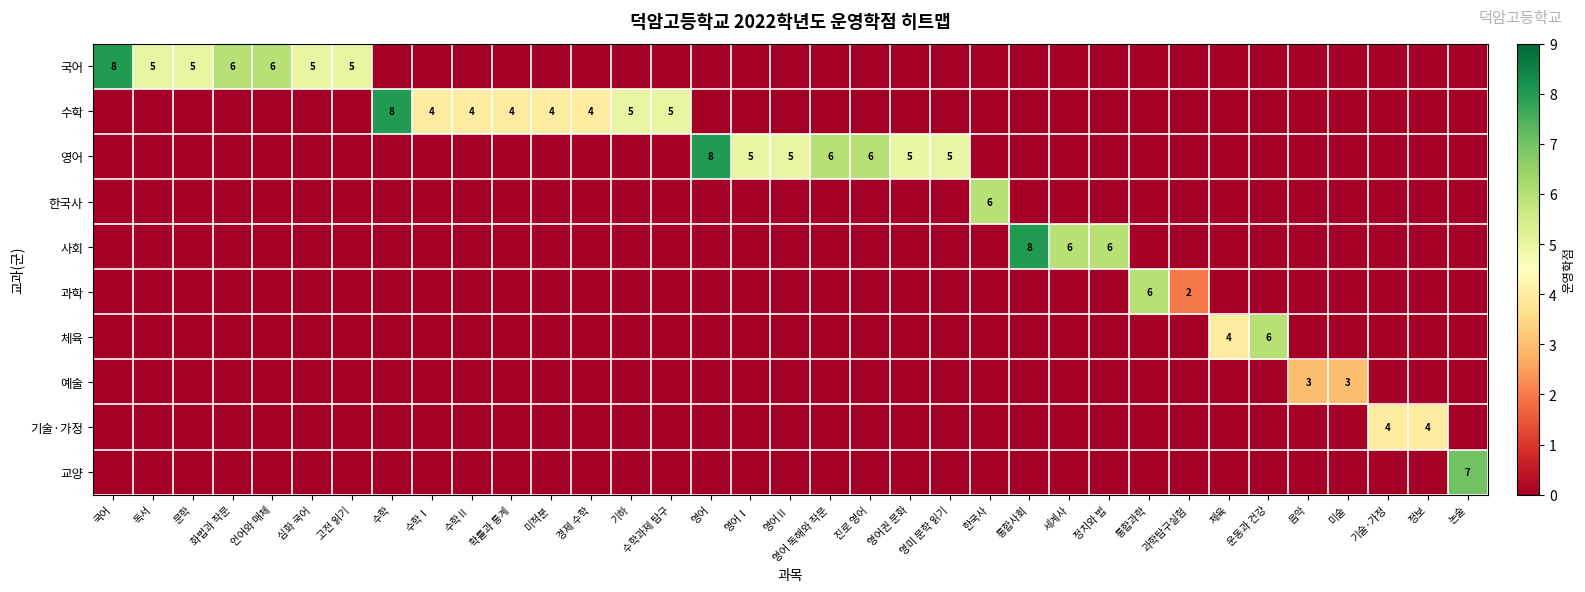

Between 기하 and 한국사, which series saw the biggest shift?

한국사